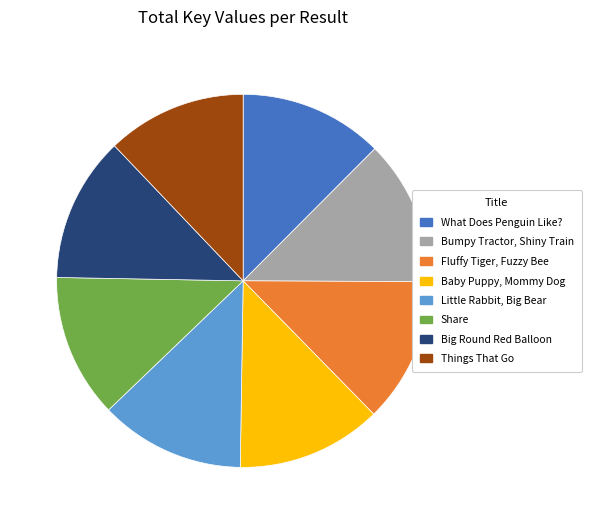

Is there any slice that represents more than half of the pie?

No